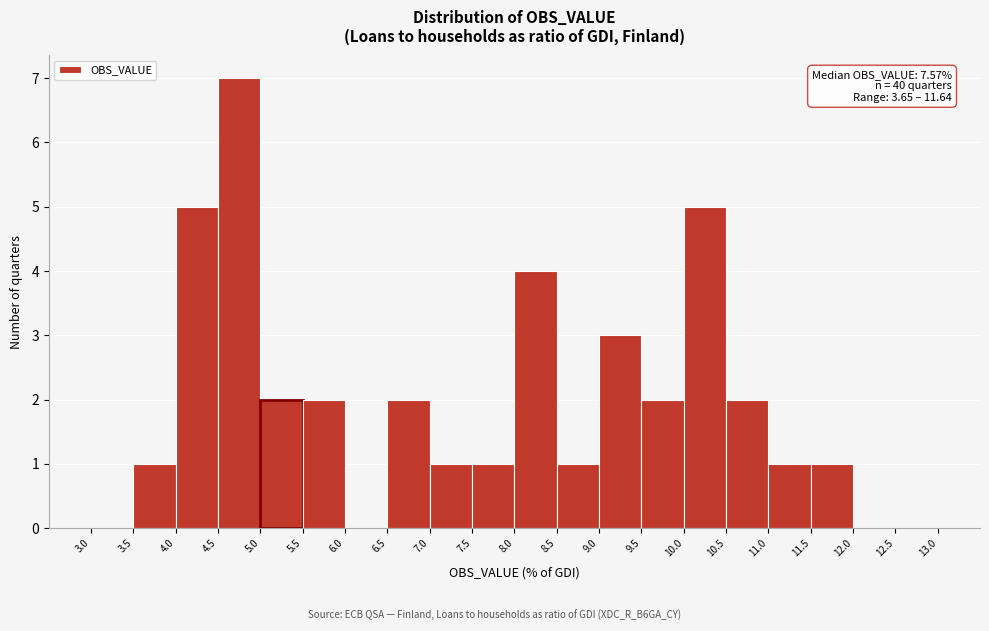

Over which range of the x-axis is the bar tallest?

4.5 to 5.0